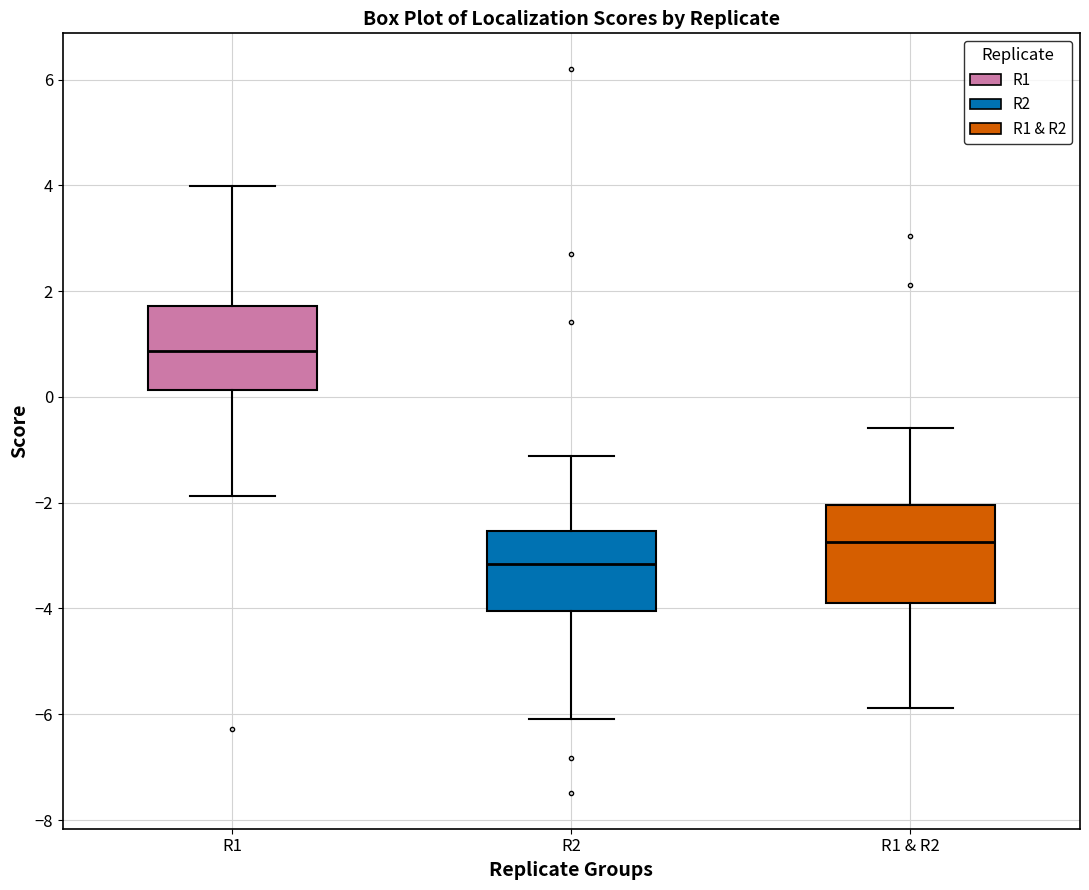

Comparing the boxes themselves (not the whiskers), which one is the tallest?

R1 & R2